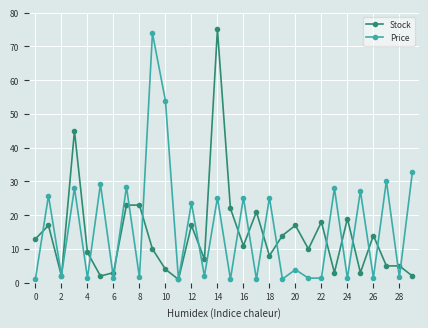

Rank the series by their maximum value, from lowest to highest.

Price, Stock